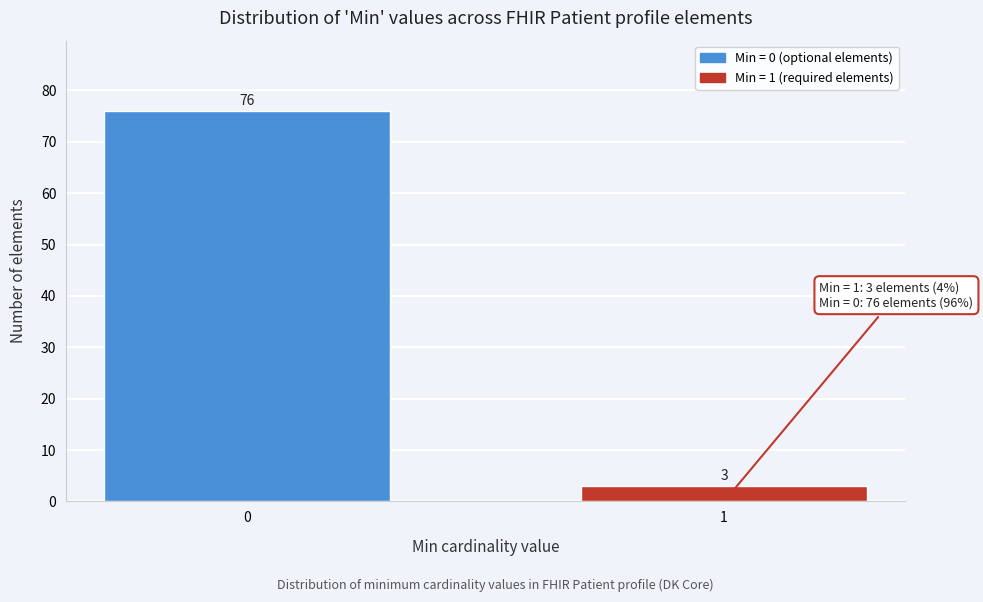

Reading right to left, what are all the values shown in this chart?

3	76